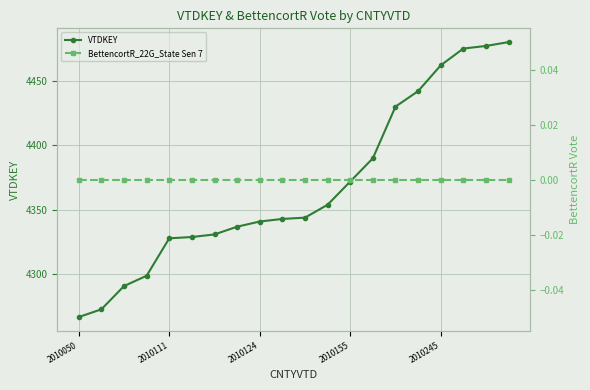

The value of VTDKEY at 2010050 is 4267. True or false?

True